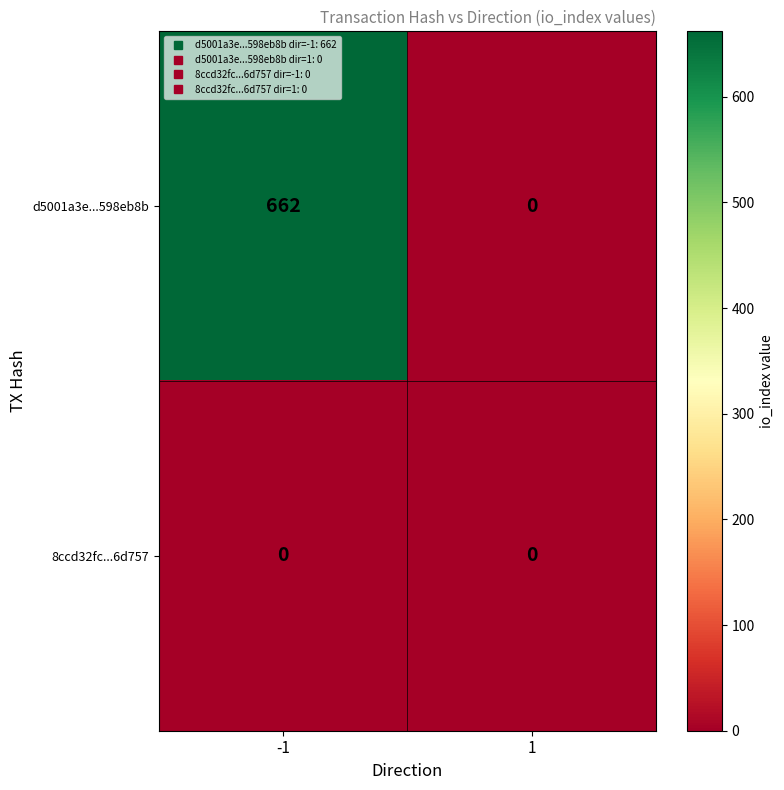

Which series has the largest total across all categories?

d5001a3e...598eb8b